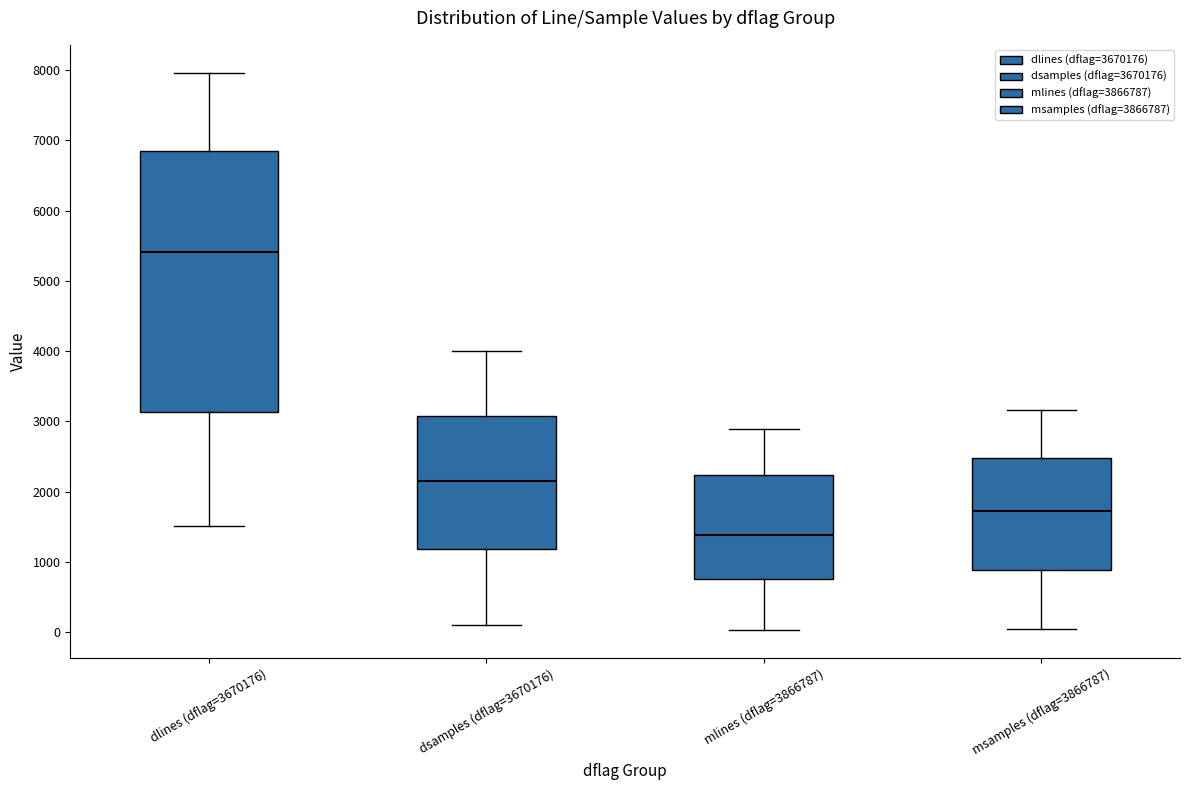

Which box has the lowest median line?

mlines (dflag=3866787)